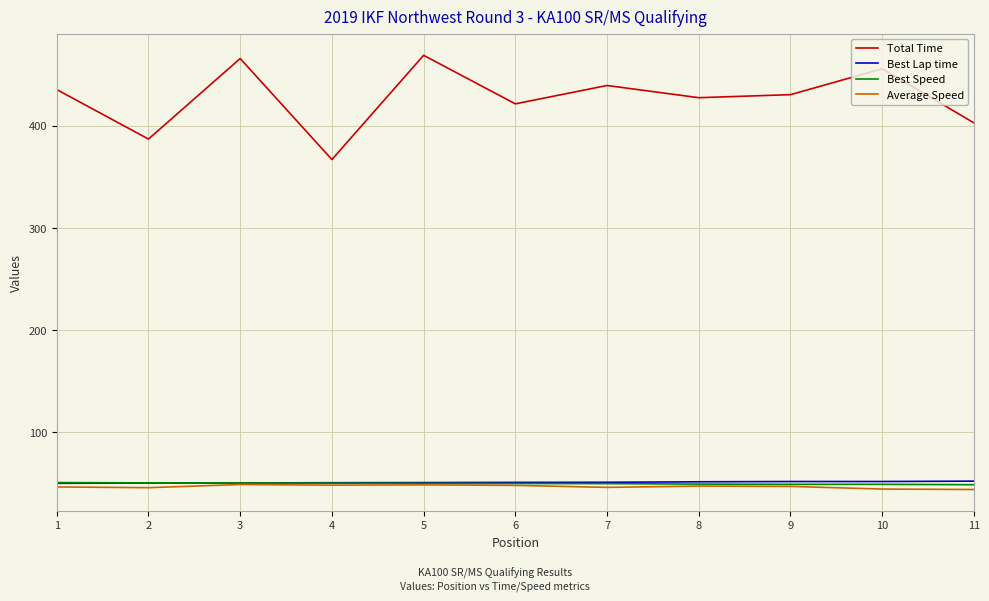

True or false: Total Time and Best Lap time intersect in this chart.

False